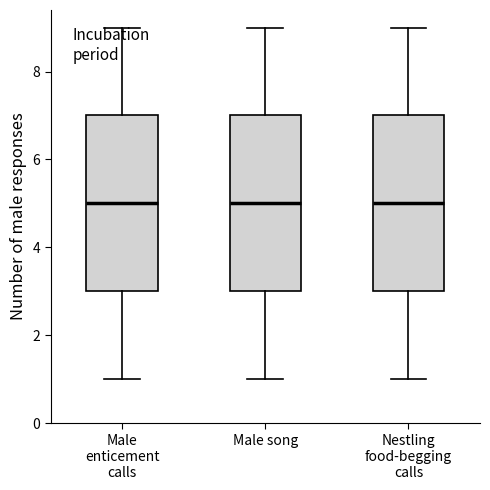

Reading left to right, transcribe this box plot: for each box, give where its median line is, the range the box spans, and where its two whiskers end, as read against the y-axis. The values are not printed on the chart, so give them approximately, as read against the axis.

Male enticement calls: median 5, box 3 to 7, whiskers 1 to 9
Male song: median 5, box 3 to 7, whiskers 1 to 9
Nestling food-begging calls: median 5, box 3 to 7, whiskers 1 to 9